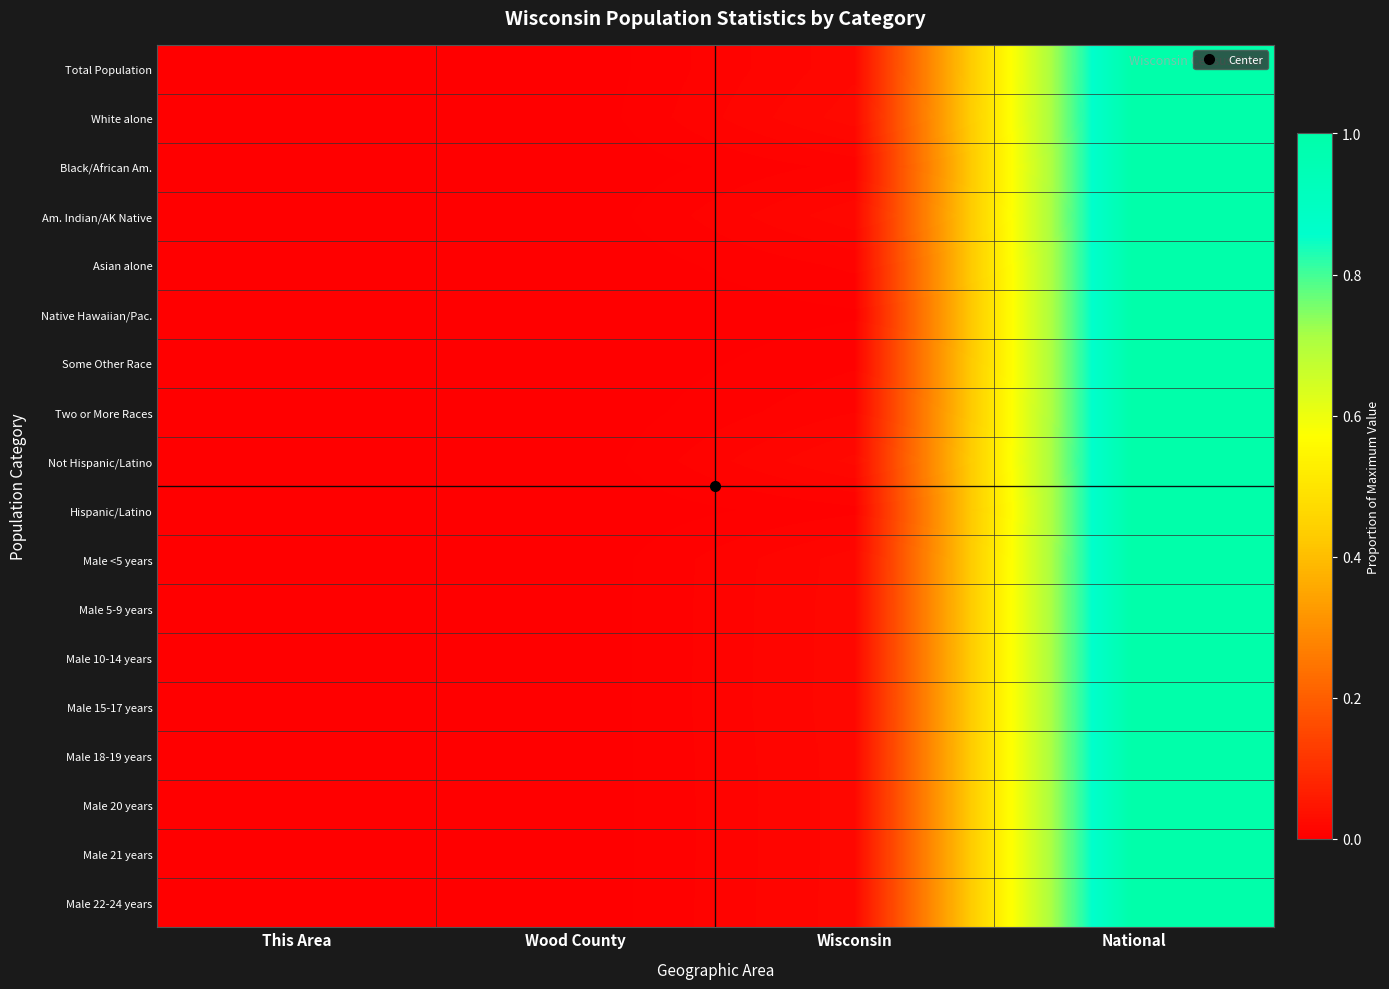

Count the number of categories in the chart.

4